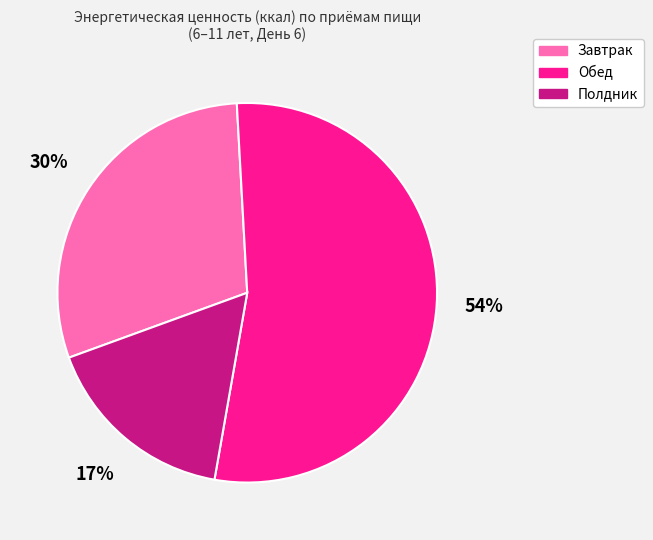

To the nearest percent, what is the difference between the Завтрак and Полдник slice percentages?

13%